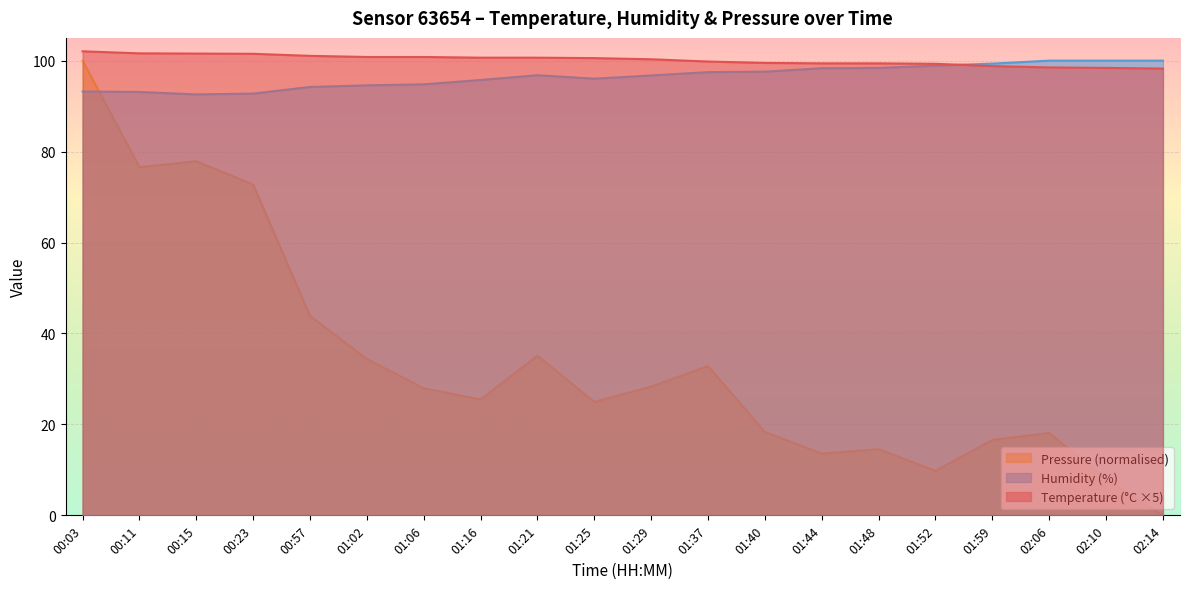

At which label does temperature reach its minimum?

02:14